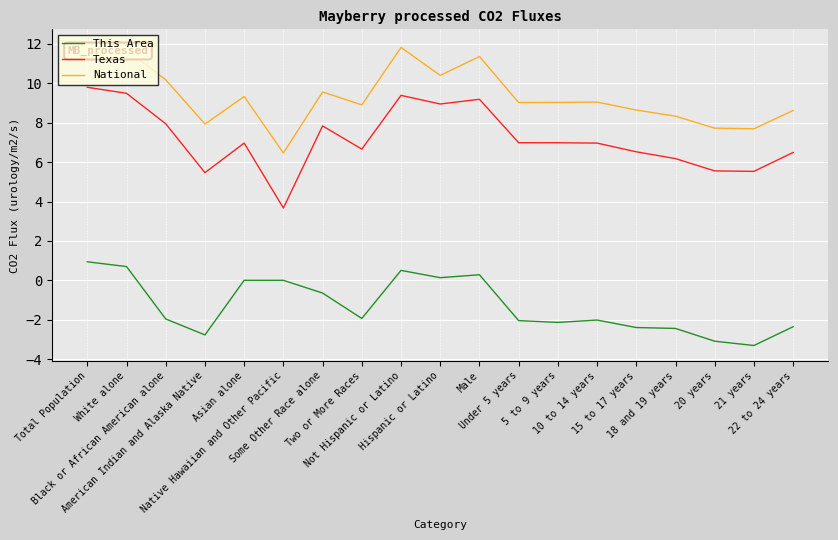

Which series has the widest spread of values?

Texas